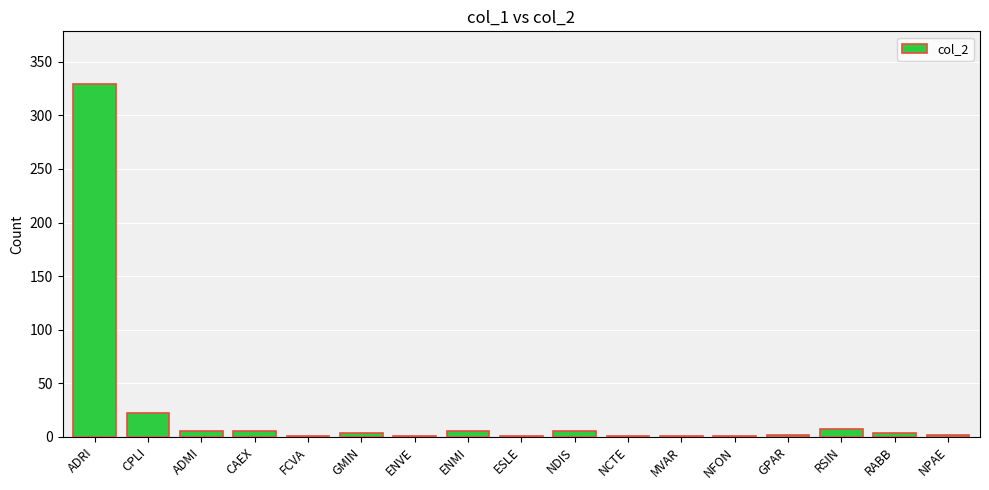

What is the sum of all values?

400